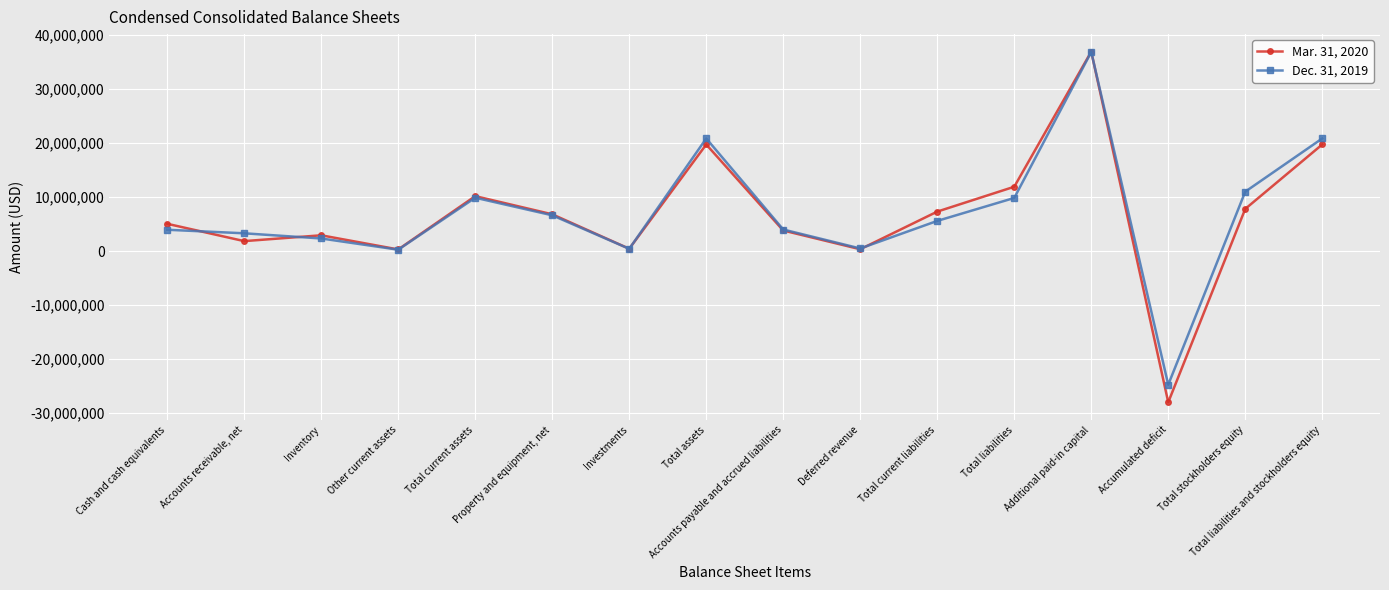

After their last crossing, which series has the higher values: Mar. 31, 2020 or Dec. 31, 2019?

Dec. 31, 2019